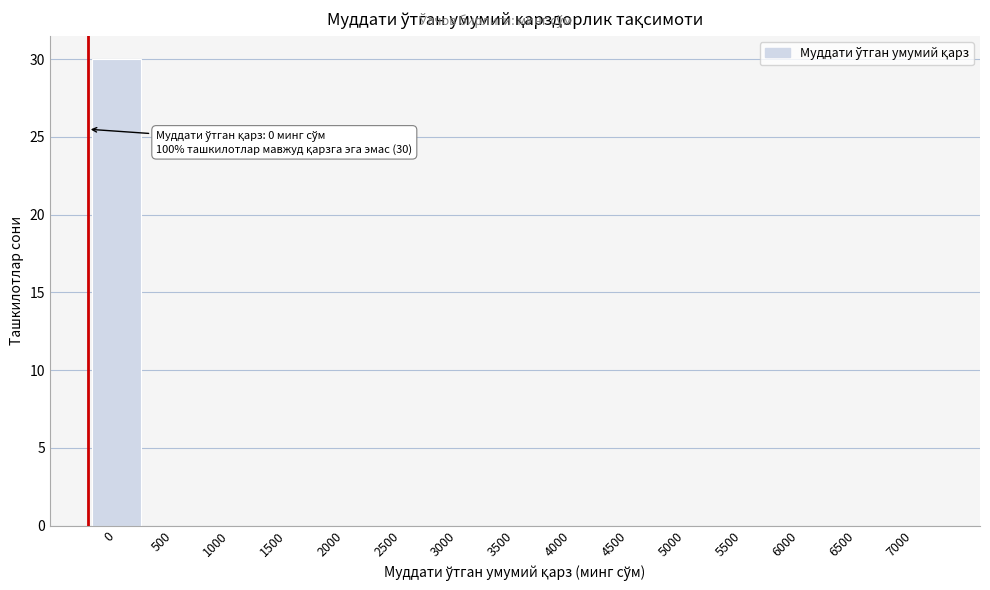

Reading left to right, extract all data points from this chart.

0=30	500=0	1000=0	1500=0	2000=0	2500=0	3000=0	3500=0	4000=0	4500=0	5000=0	5500=0	6000=0	6500=0	7000=0